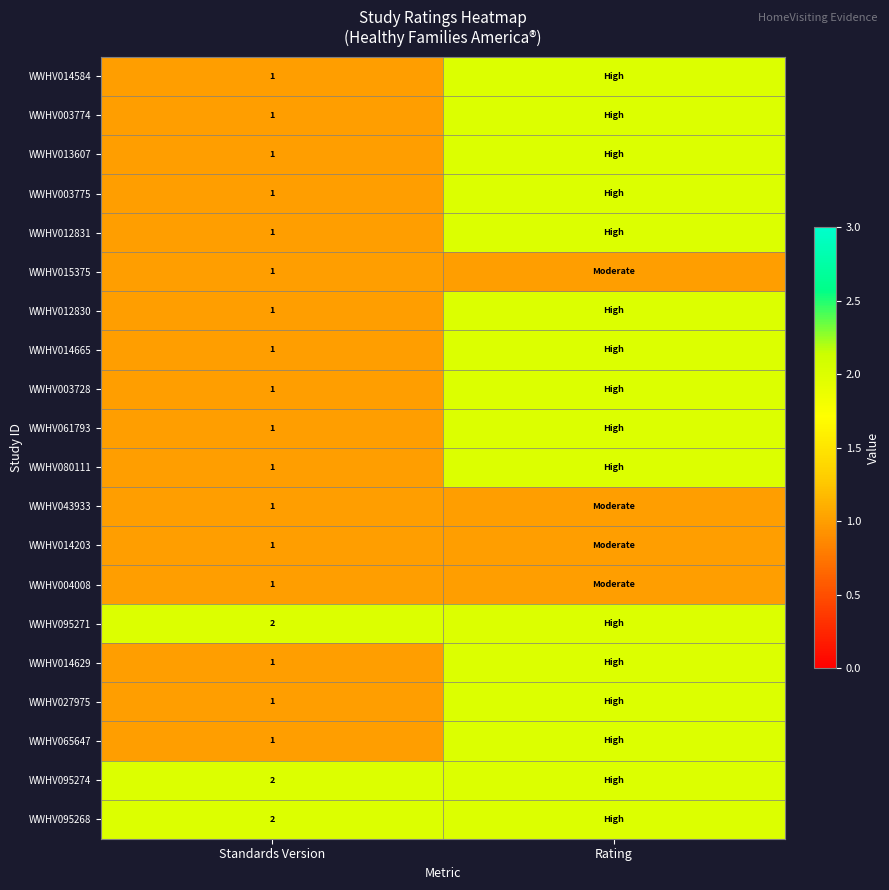

Count the number of data series in this chart.

20